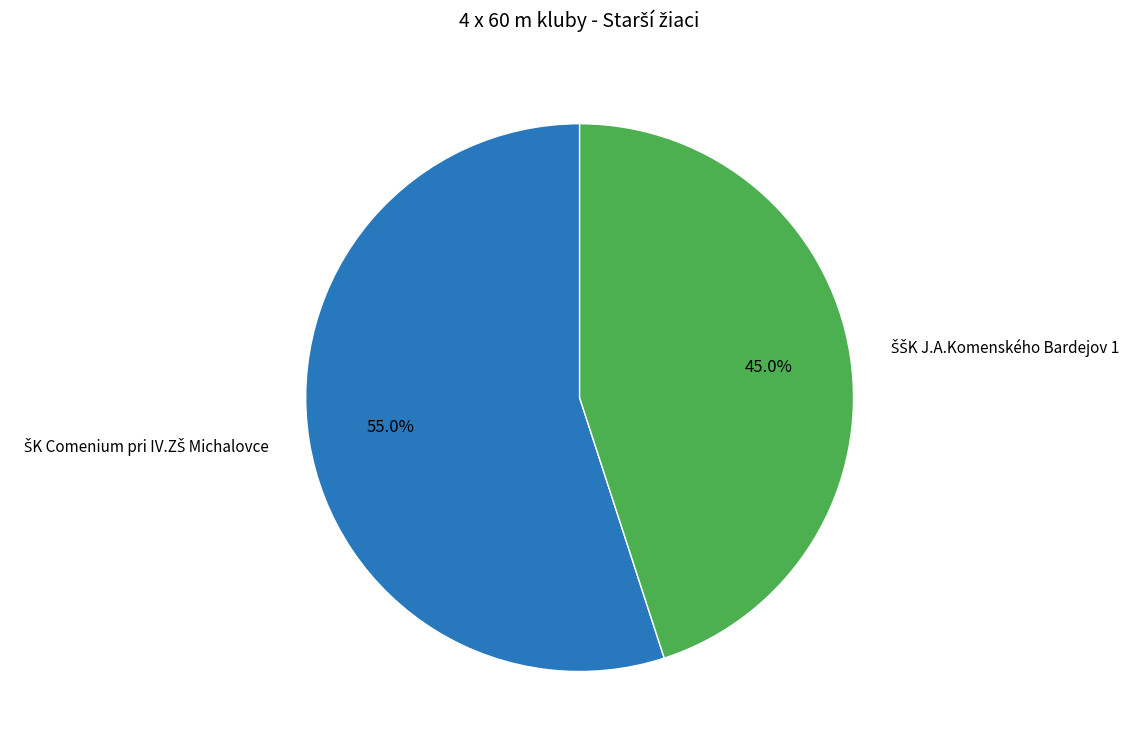

Is there any slice that represents more than half of the pie?

Yes